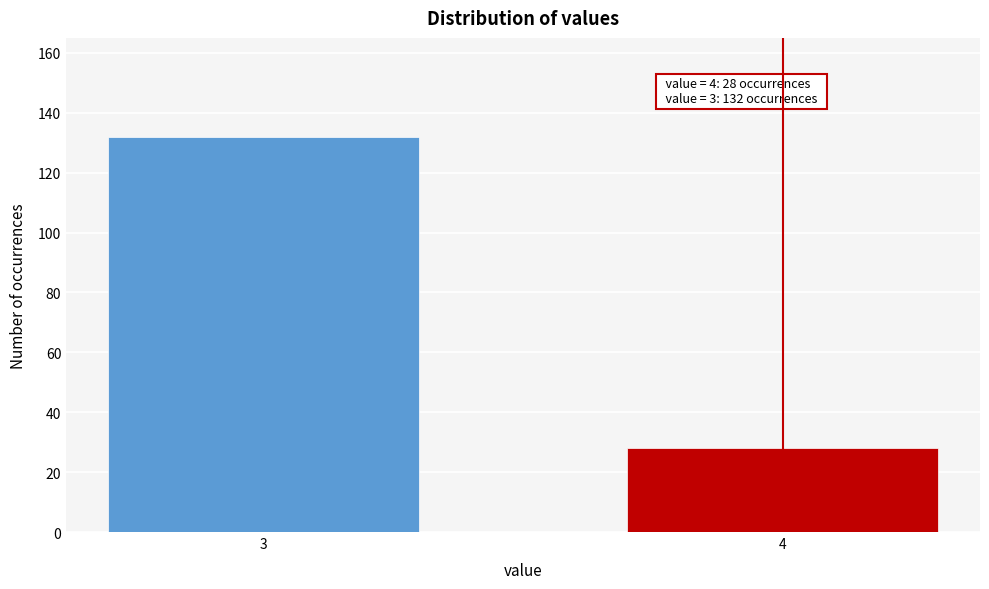

Reading left to right, list all the values displayed in this chart.

132	28